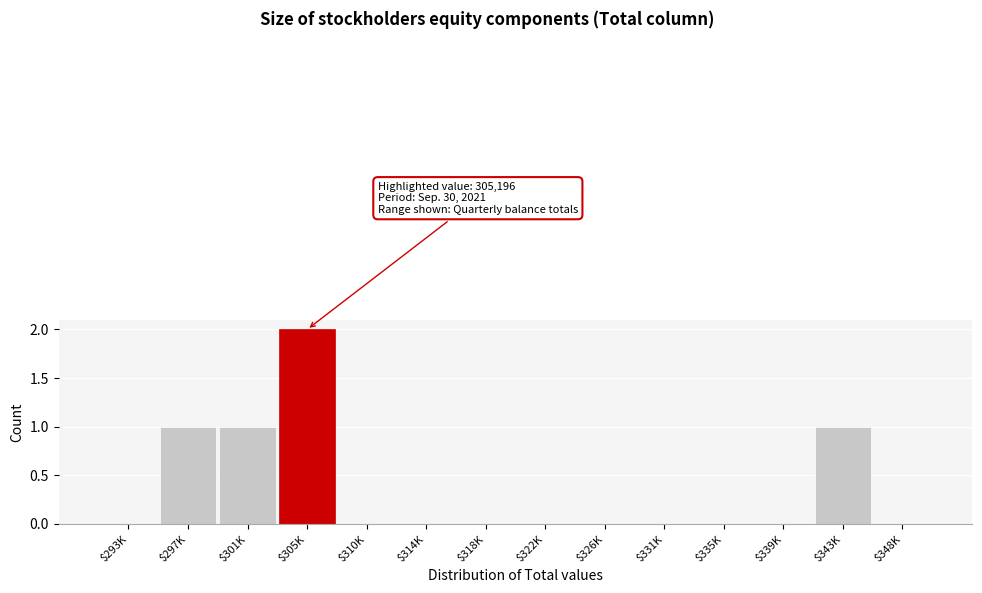

Is it true that the value at $326K is 0?

True